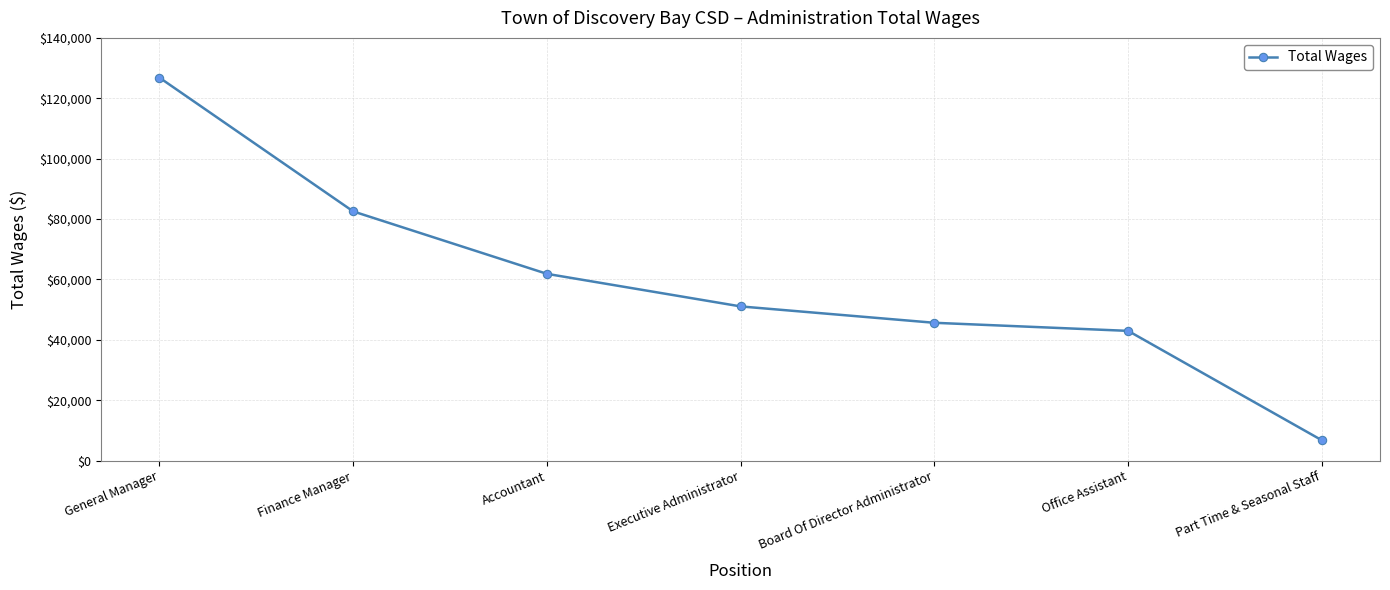

Rank the categories by value from highest to lowest.

General Manager, Finance Manager, Accountant, Executive Administrator, Board Of Director Administrator, Office Assistant, Part Time & Seasonal Staff